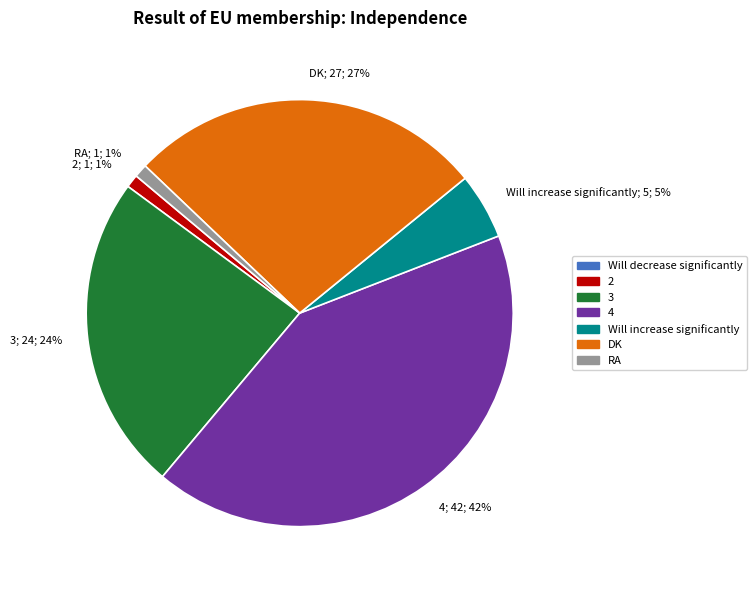

Approximately how many times larger is the value at 4; 42; 42% compared to 2; 1; 1%?

42.0